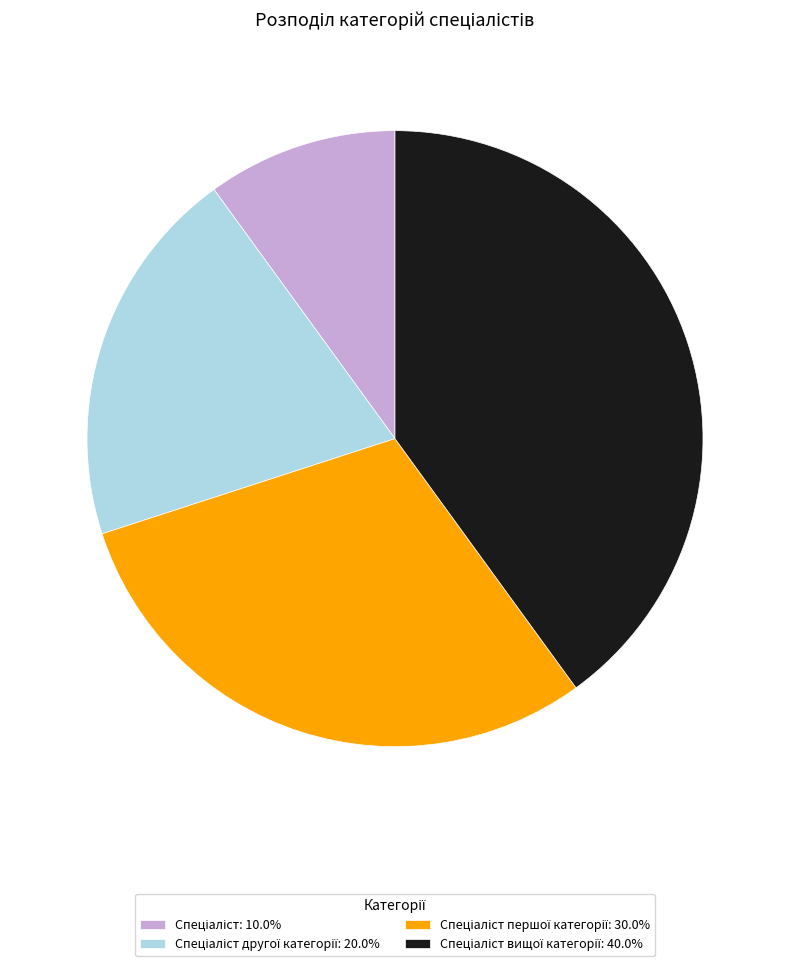

Is there any slice that represents more than half of the pie?

No